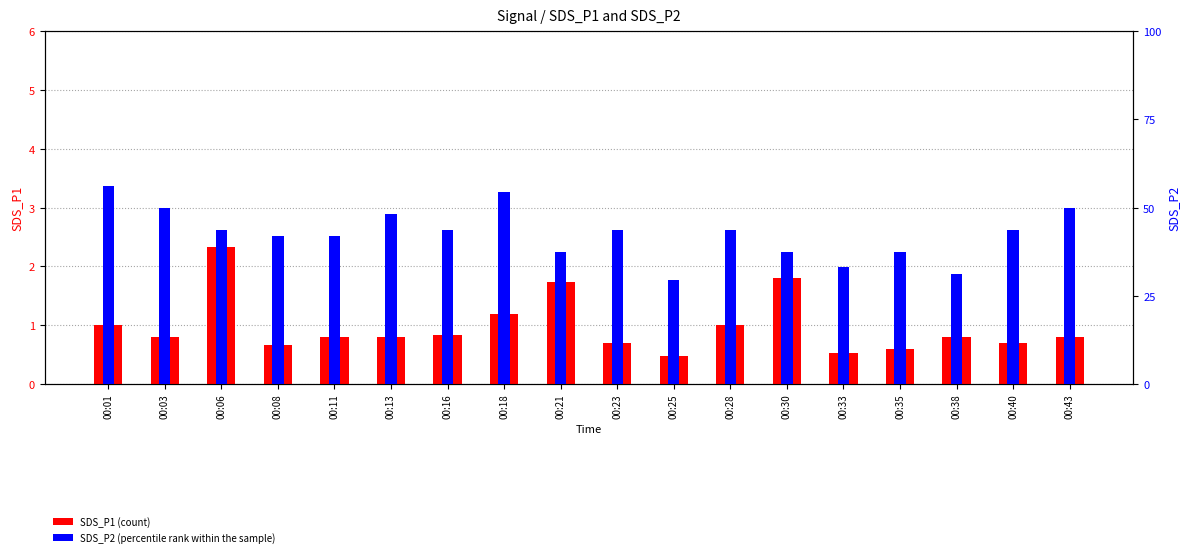

What is the difference between the maximum and minimum values in the SDS_P2 series?

0.4